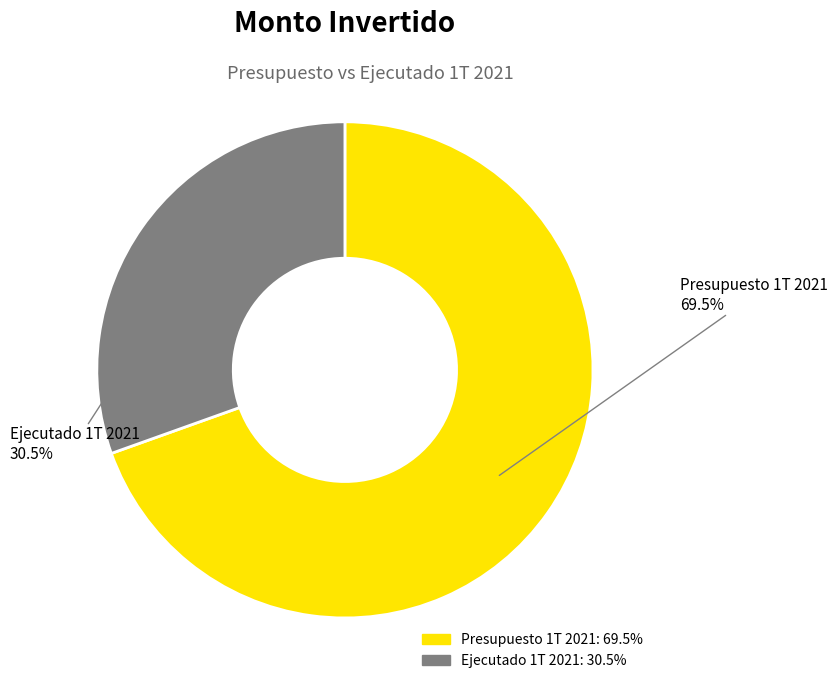

Which slice represents more than half of the pie?

Presupuesto 1T 2021